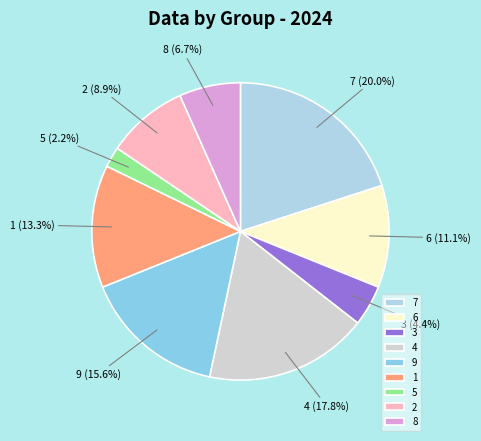

Does 7 represent more than half of the total?

No